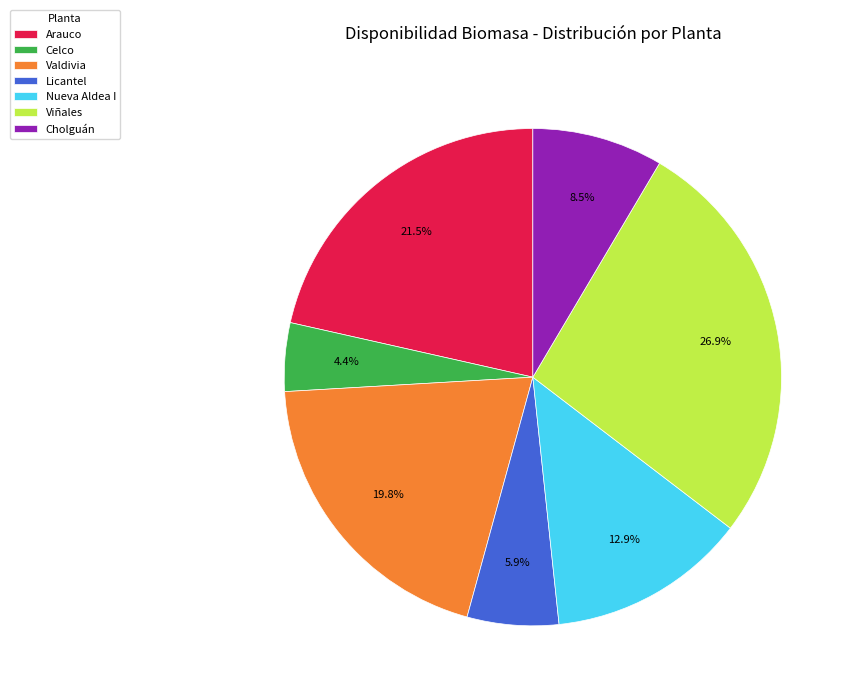

What is the smallest slice in the pie chart?

Celco